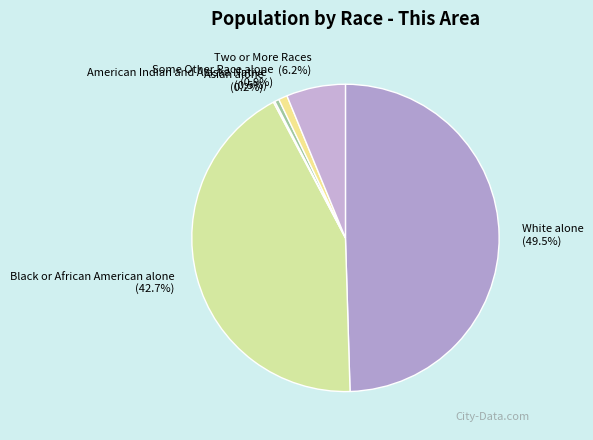

What percentage do Black or African American alone and White alone together represent?

92.2%